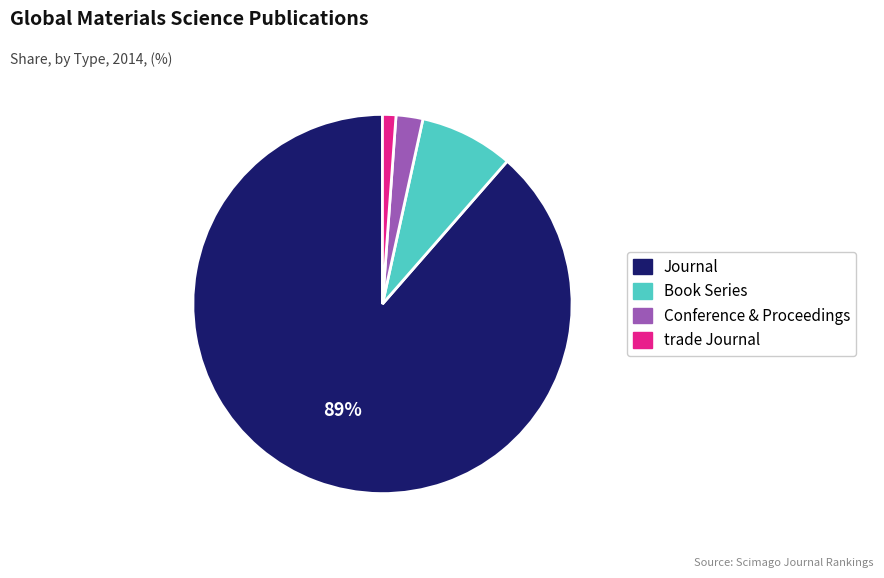

Which slice represents more than half of the pie?

Journal